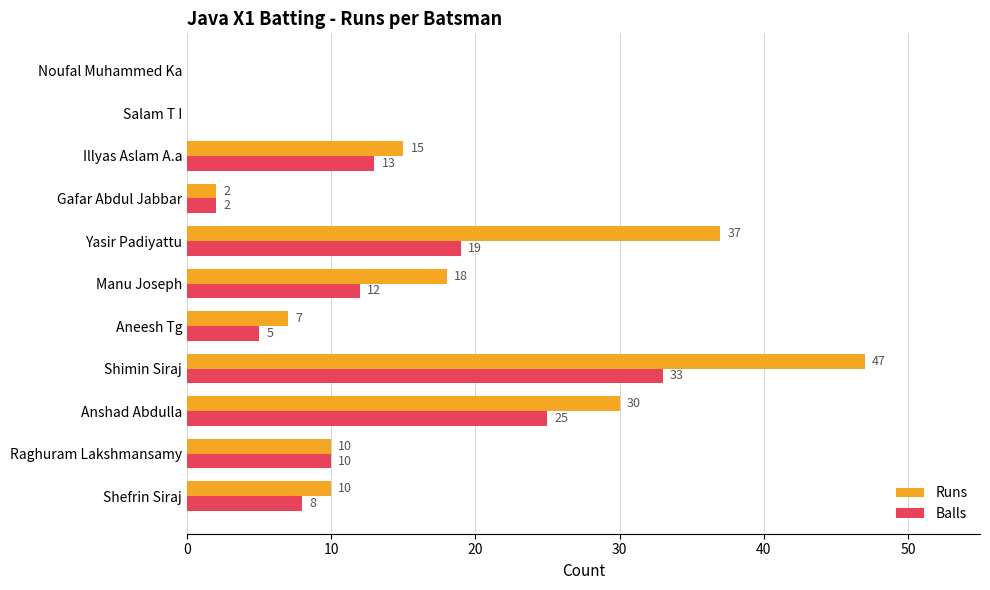

Between Anshad Abdulla and Aneesh Tg, which series saw the biggest shift?

Runs